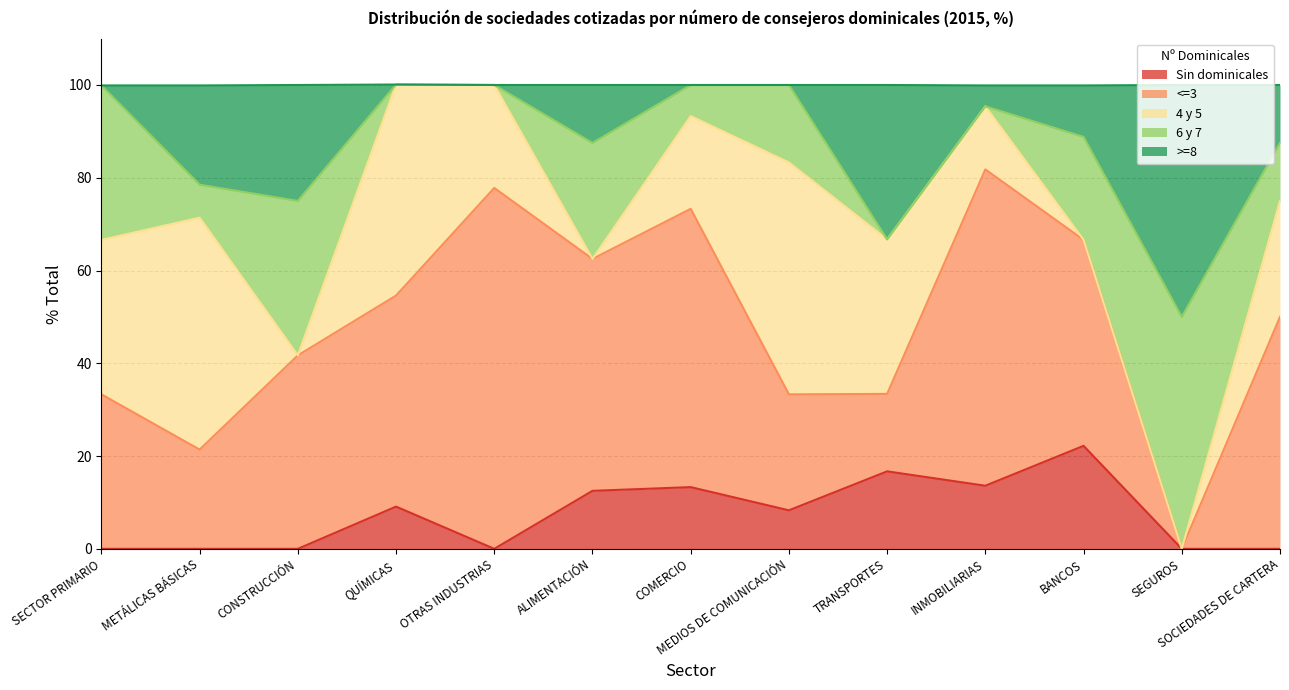

Between CONSTRUCCIÓN and INMOBILIARIAS, which series saw the biggest shift?

6 y 7